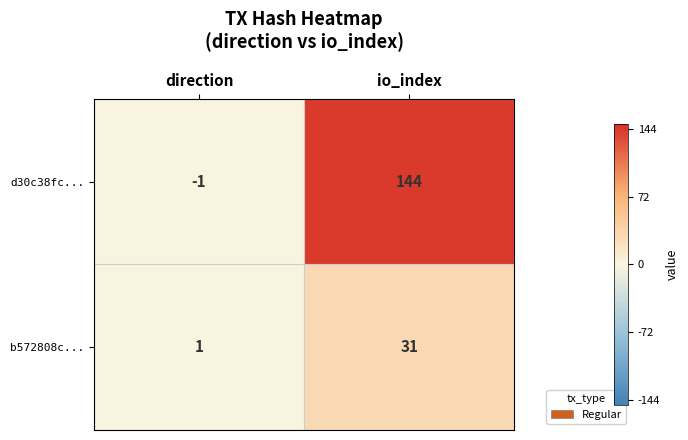

How many categories are shown in the chart?

2